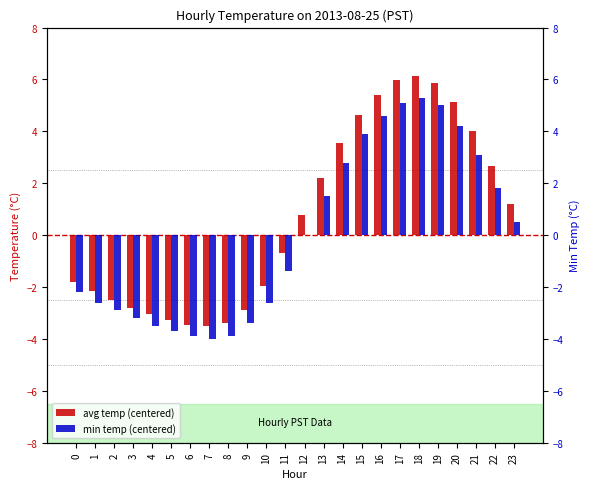

Is it true that min temp (centered) equals -3.8 at 0?

False